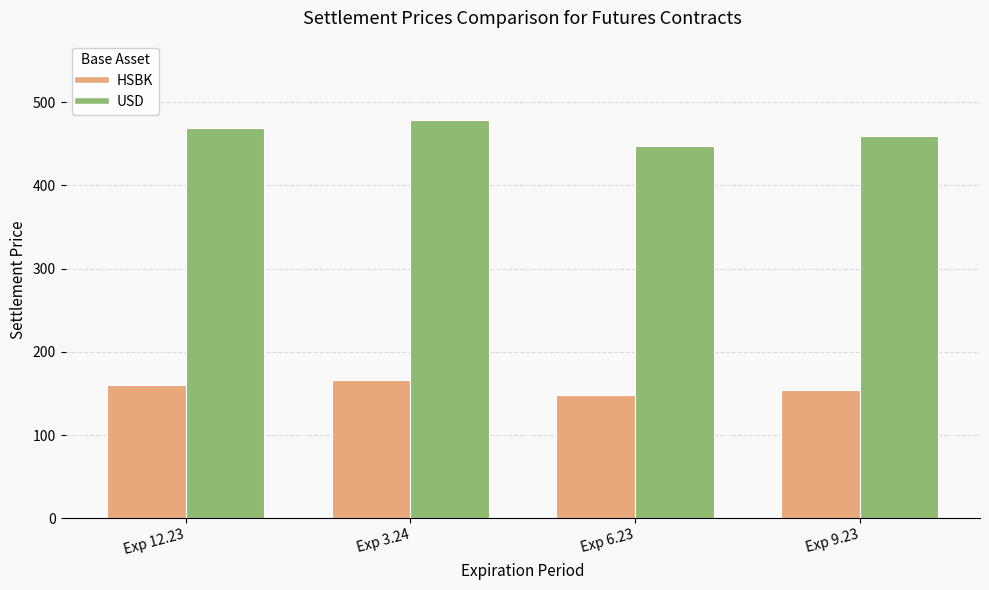

The value of HSBK at Exp 12.23 is 94.7. True or false?

False